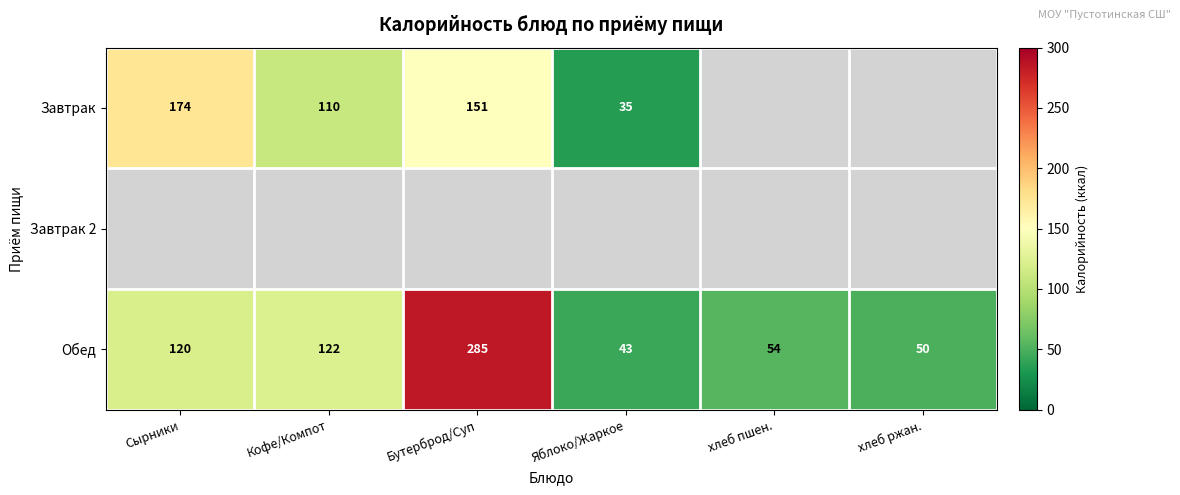

List the labels in order of Обед value, smallest first.

Яблоко/Жаркое, хлеб ржан., хлеб пшен., Сырники, Кофе/Компот, Бутерброд/Суп